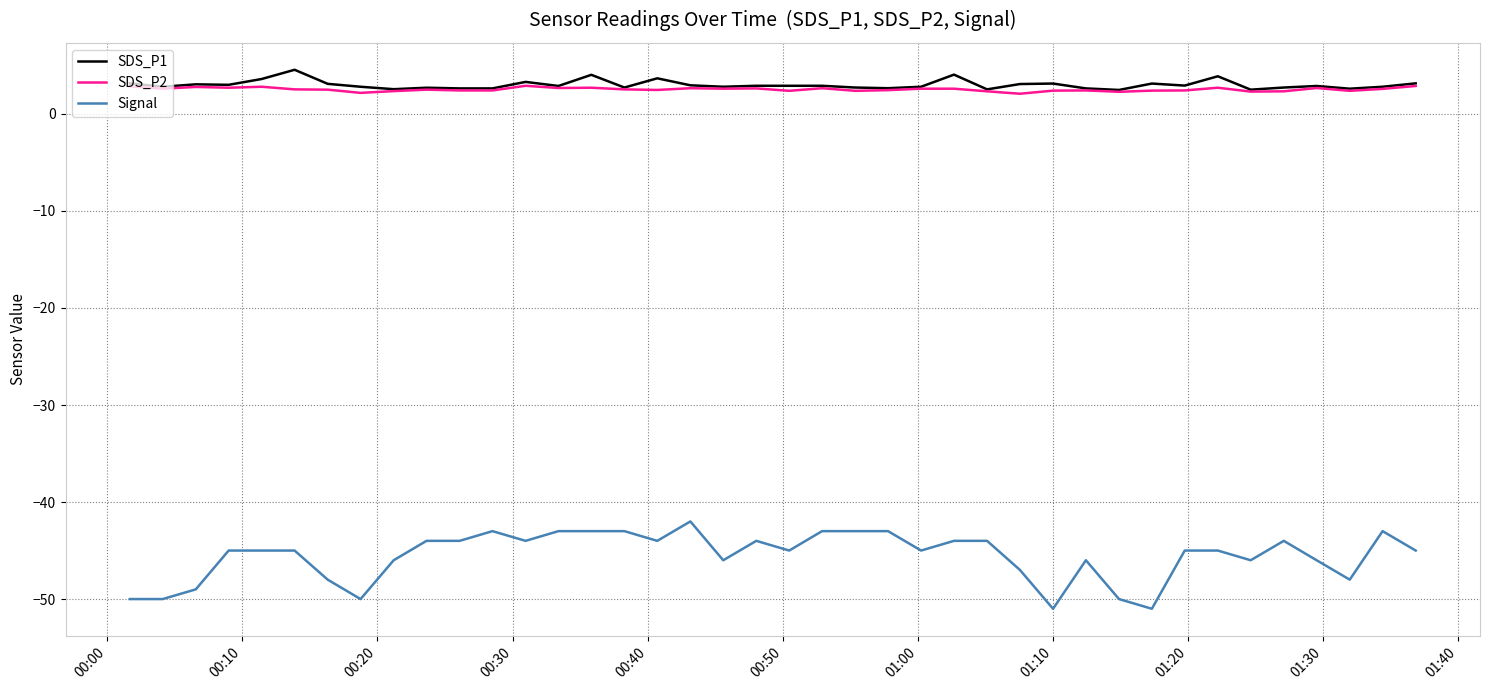

Which series has the largest range (max minus min)?

Signal